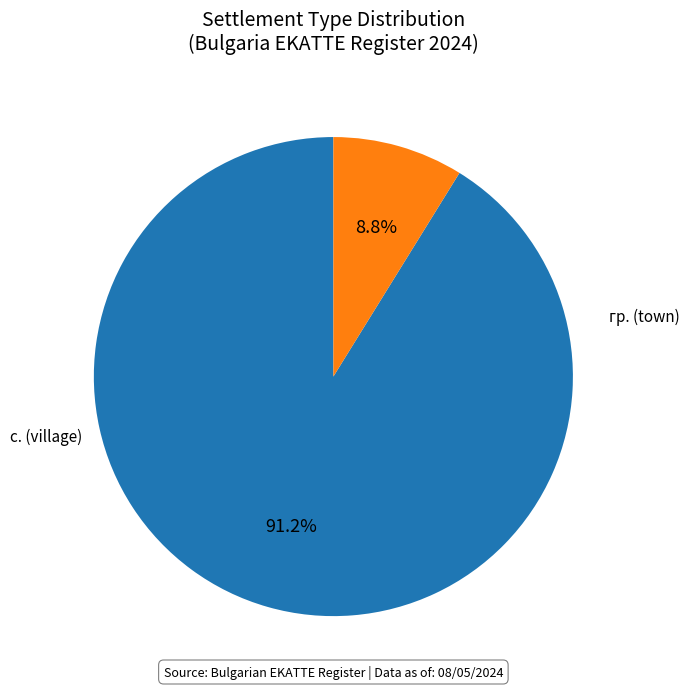

Is there any slice that represents more than half of the pie?

Yes